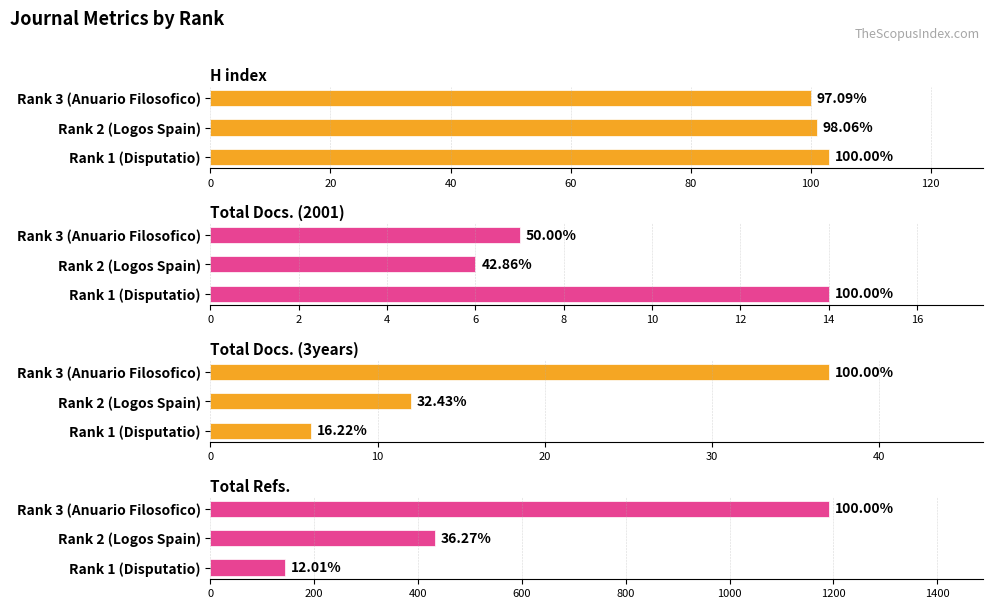

Which series changed the most between Rank 2 (Logos Spain) and Rank 3 (Anuario Filosofico)?

Total Refs.